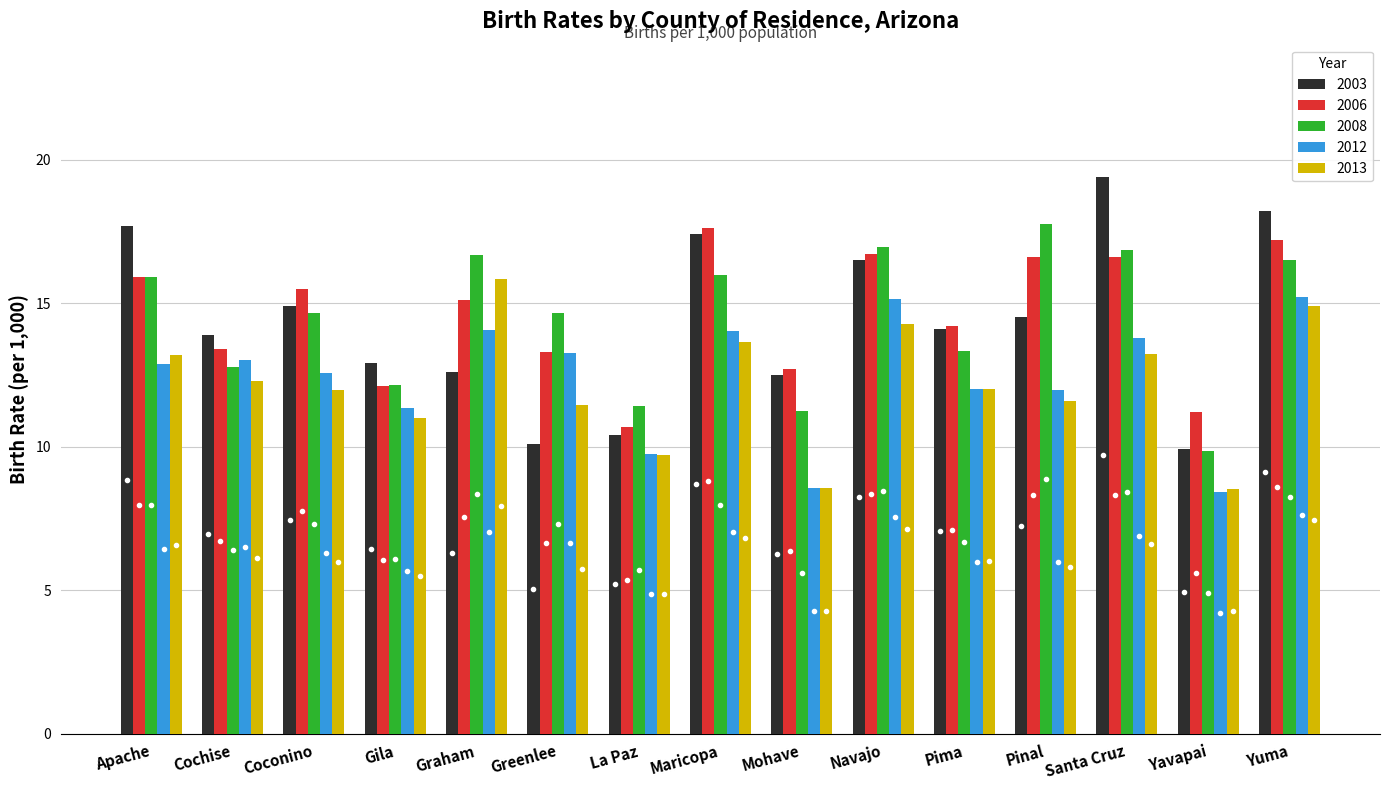

What is the maximum value shown in the chart?

19.4